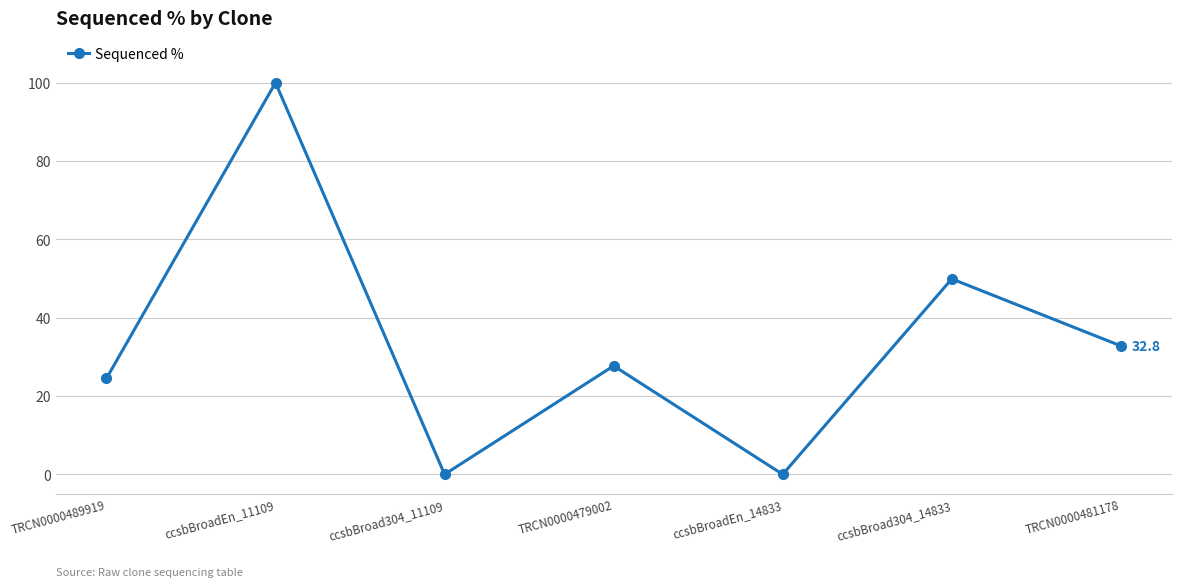

What is the label of the 4th point from the right?

TRCN0000479002